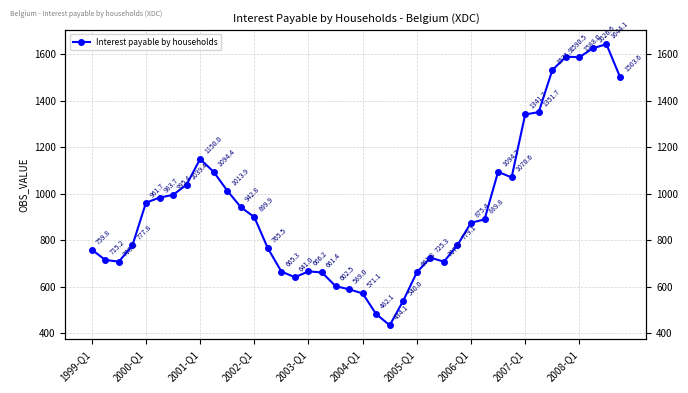

What is the average value?

941.1